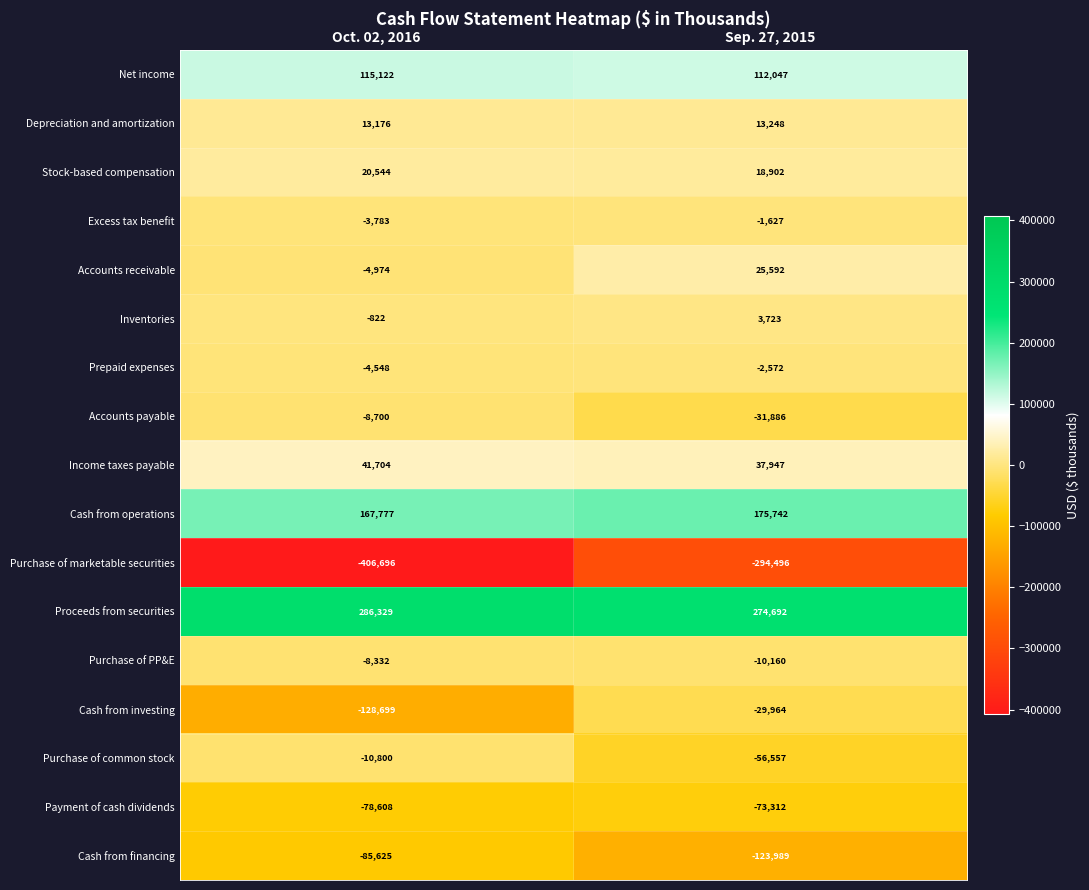

List the series in order of their peak value, highest first.

Proceeds from securities, Cash from operations, Net income, Income taxes payable, Accounts receivable, Stock-based compensation, Depreciation and amortization, Inventories, Excess tax benefit, Prepaid expenses, Purchase of PP&E, Accounts payable, Purchase of common stock, Cash from investing, Payment of cash dividends, Cash from financing, Purchase of marketable securities